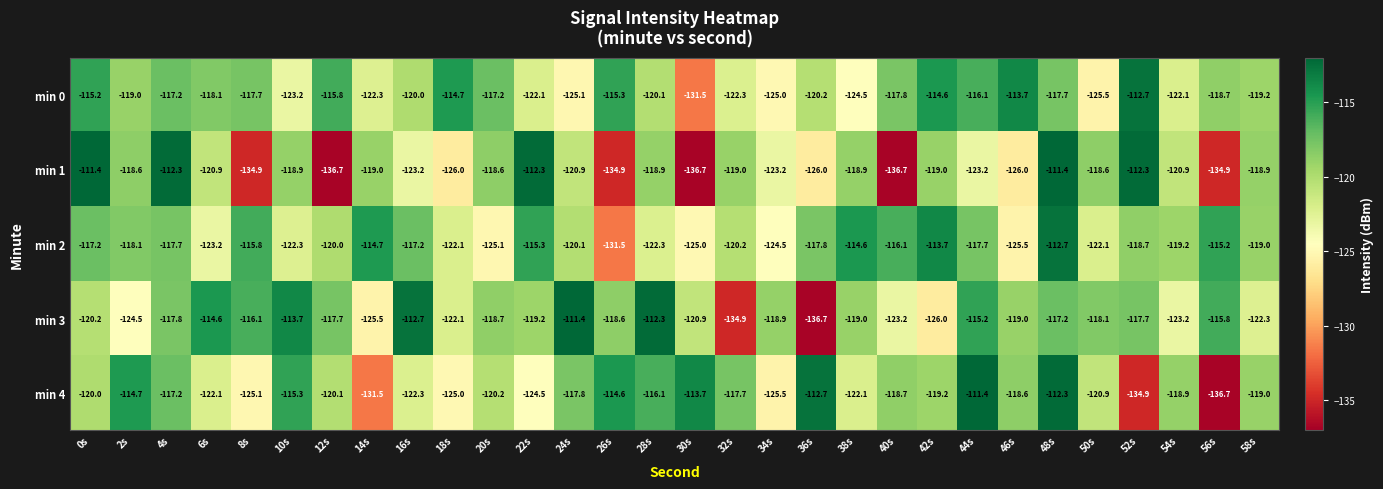

Which series changed the most between 26s and 54s?

min 1